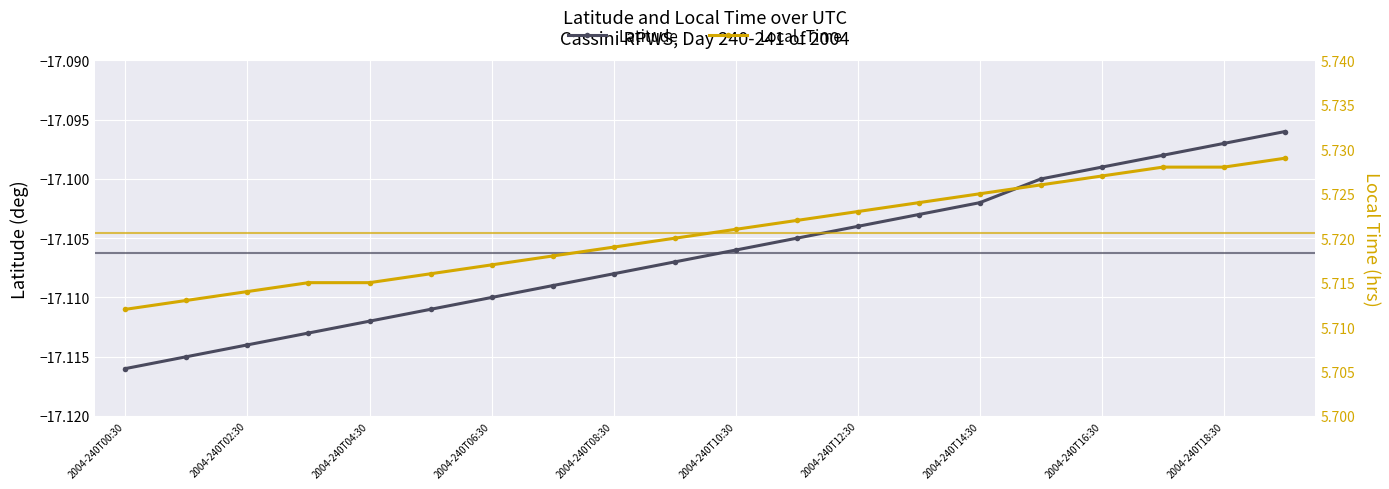

What is the sum of all Latitude values?

-342.1